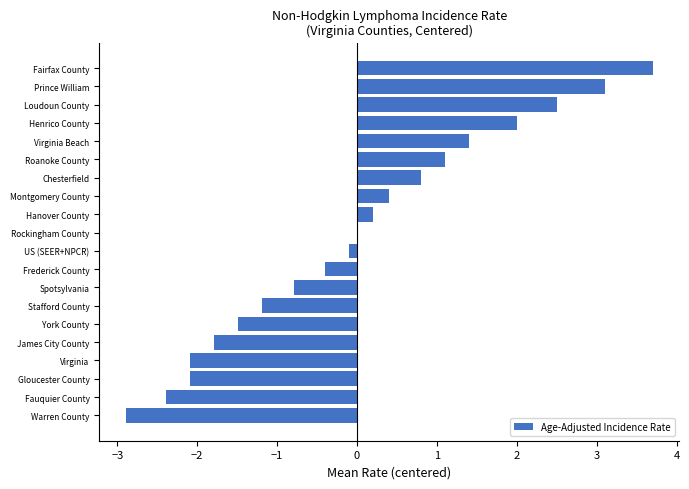

What is the maximum value shown in the chart?

3.7